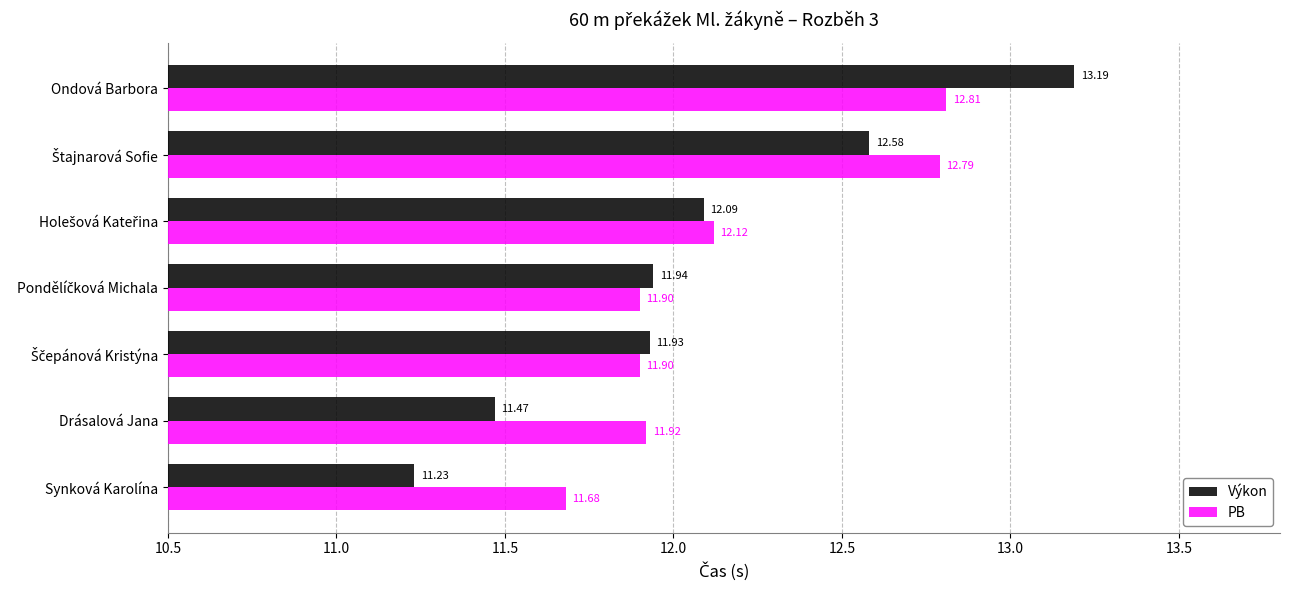

What are all the series names shown in the legend?

Výkon, PB